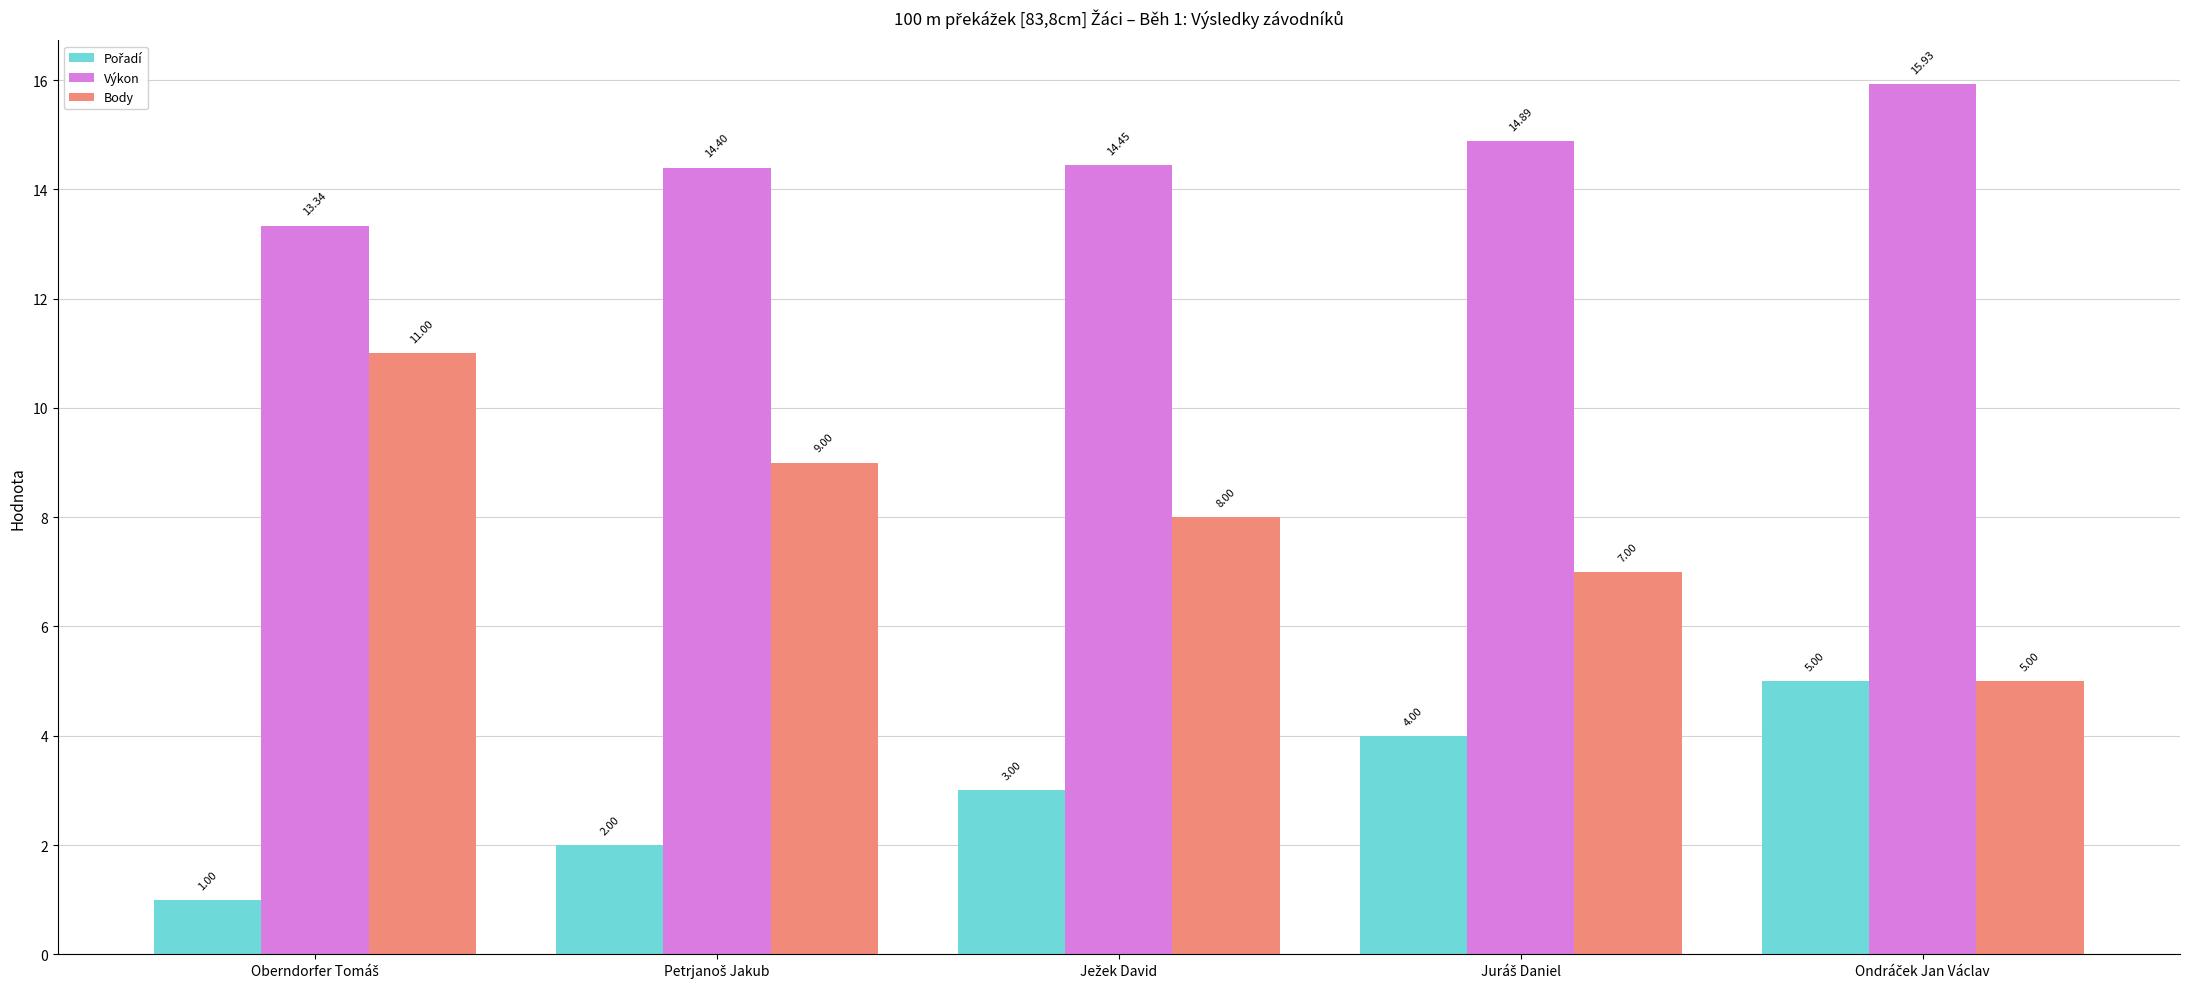

What is the sum of all Body values?

40.0